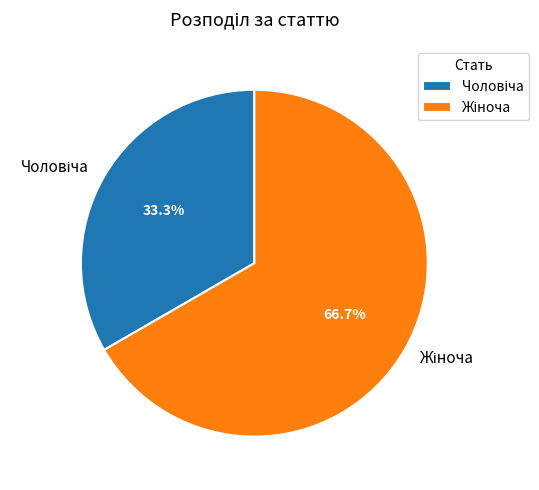

Does any single category account for the majority?

Yes